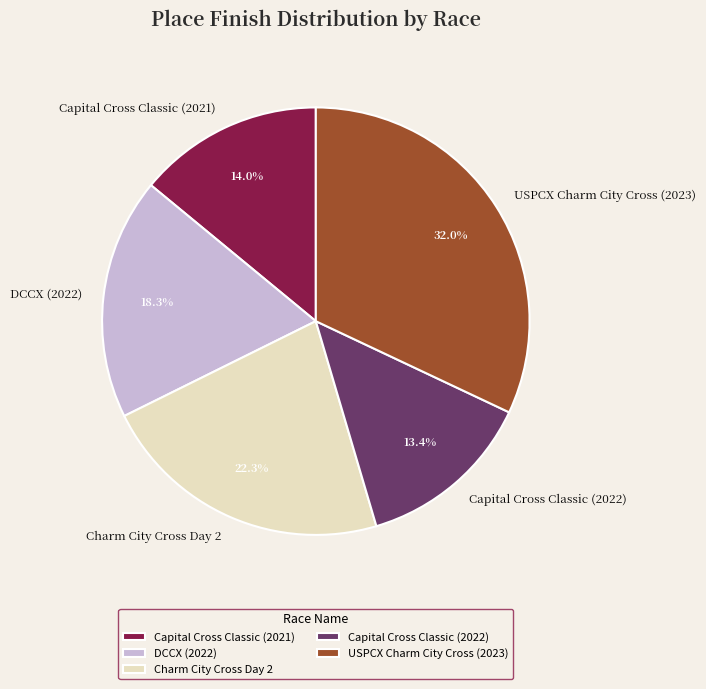

To the nearest percent, what is the combined percentage of USPCX Charm City Cross (2023) and Charm City Cross Day 2?

54%